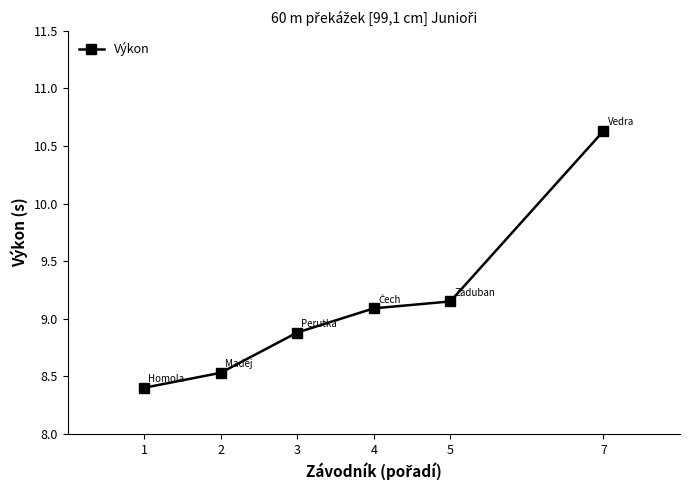

Where is the data nearest to the value 9?

4